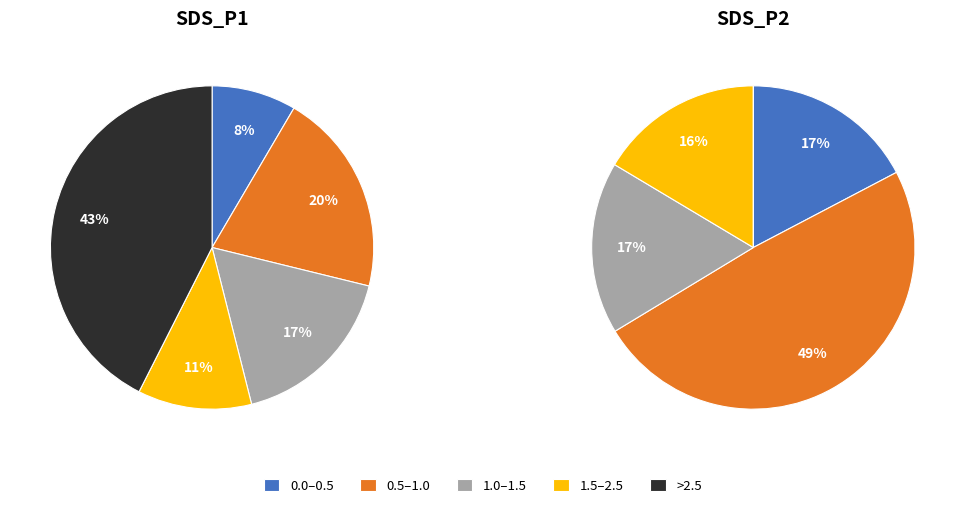

Is it true that 30 is 1% of the pie?

False